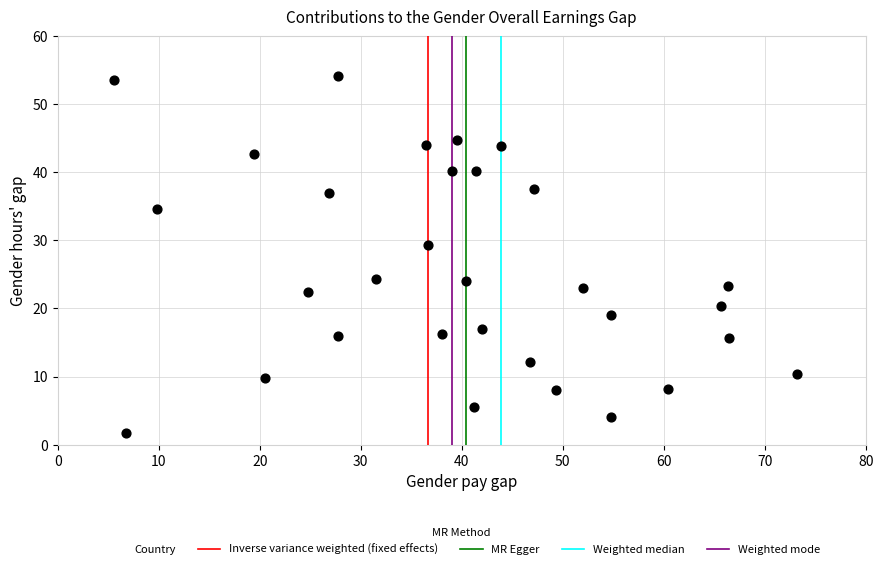

What is the range of Y values (max minus min)?

52.4